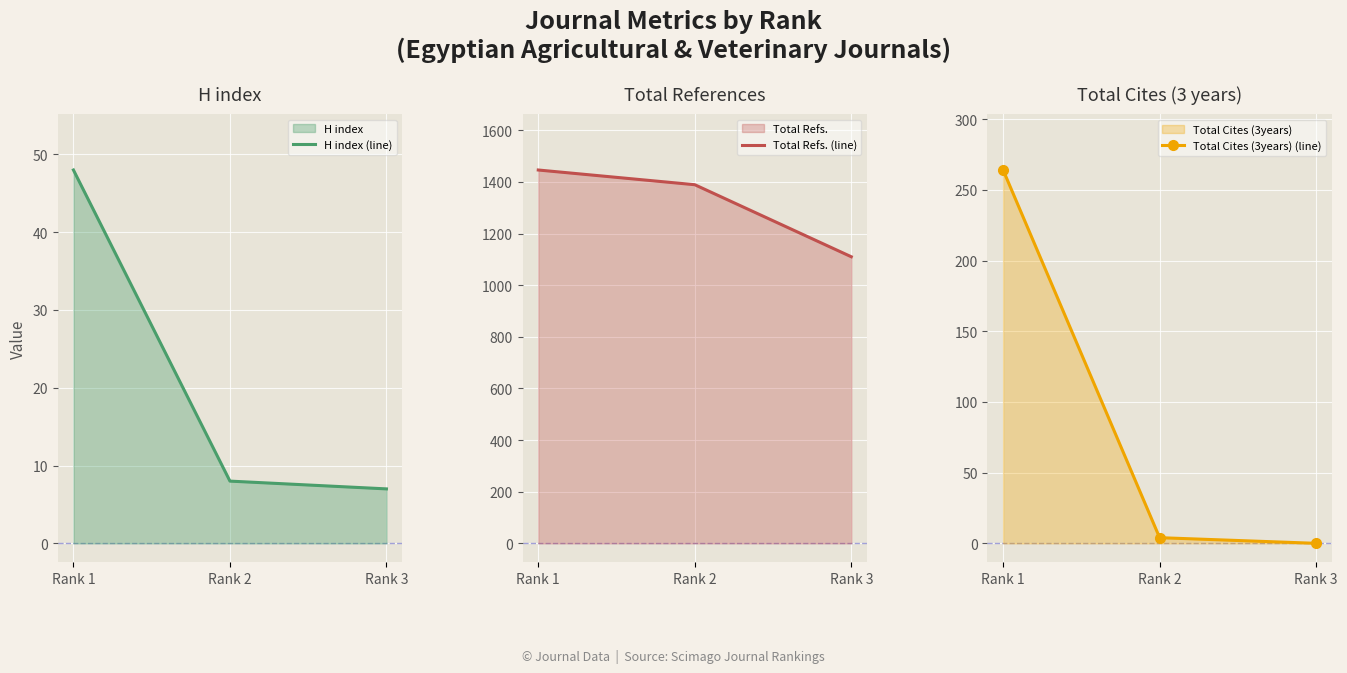

What is the value of the H index (line) point at the 2nd from the left?

8